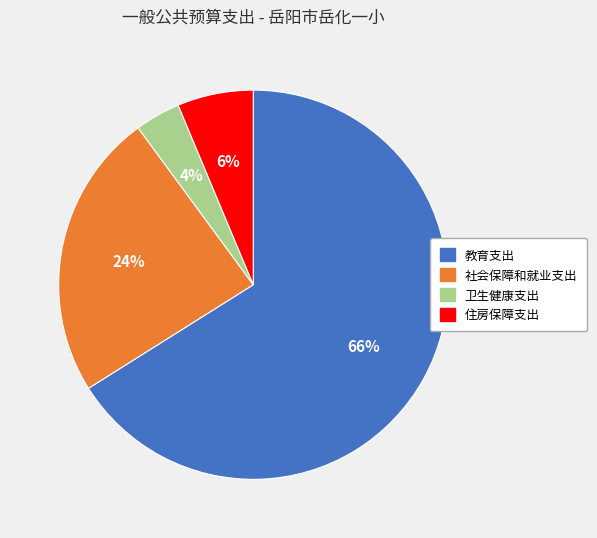

Does any single category account for the majority?

Yes